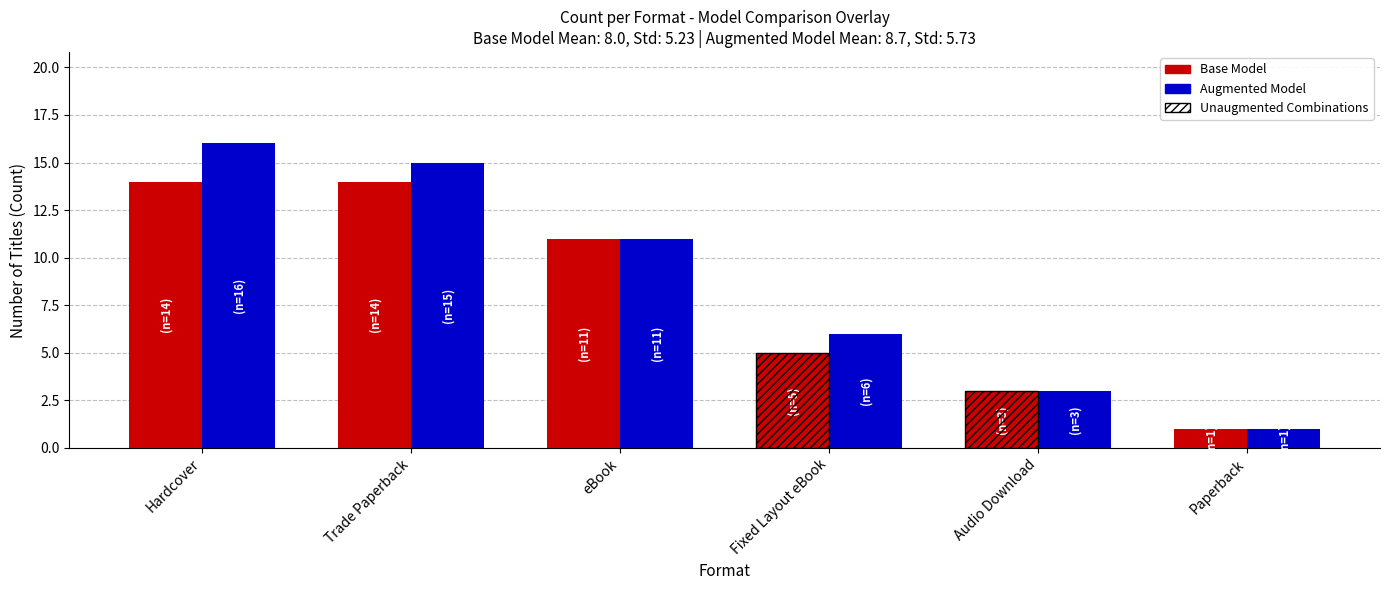

Reading right to left, what are all the values shown in this chart?

Base Model: 1	3	5	11	14	14
Augmented Model: 1	3	6	11	15	16